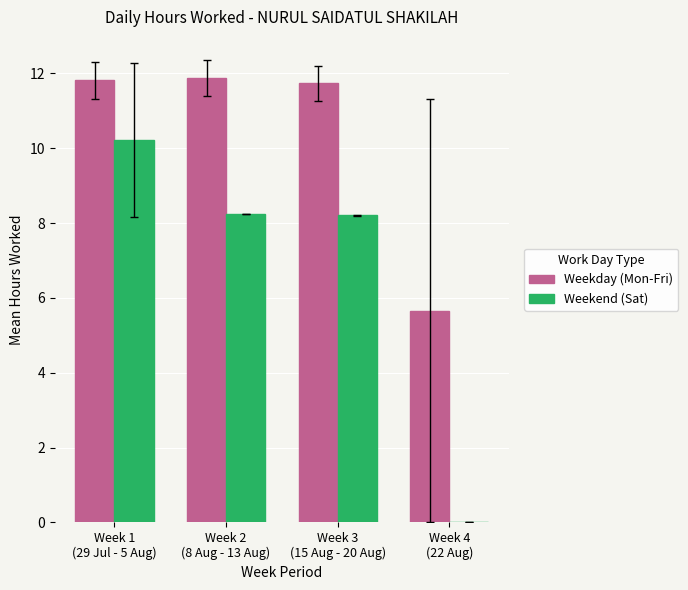

Count the number of categories in the chart.

4